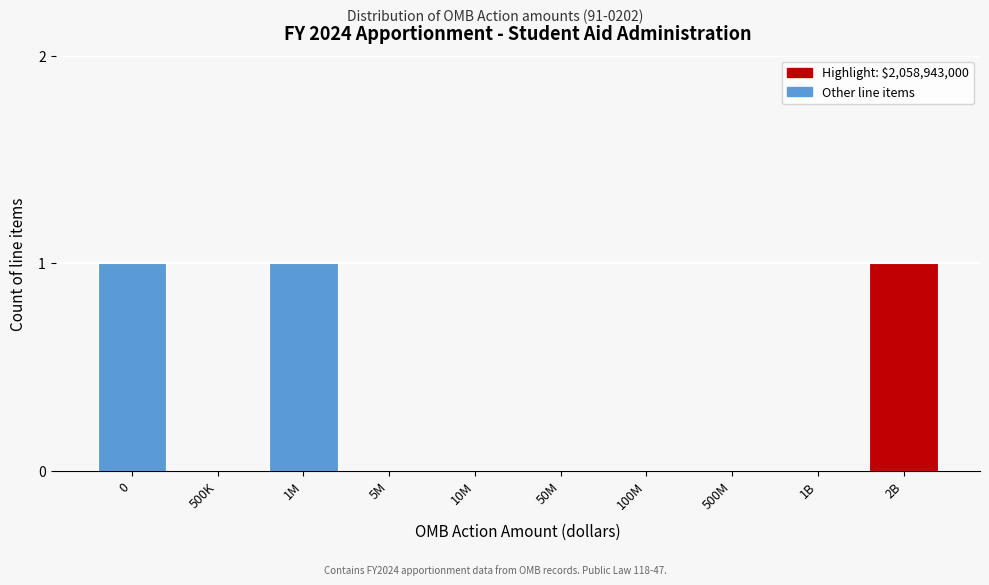

Reading left to right, what are all the values shown in this chart?

0=1	500K=0	1M=1	5M=0	10M=0	50M=0	100M=0	500M=0	1B=0	2B=1